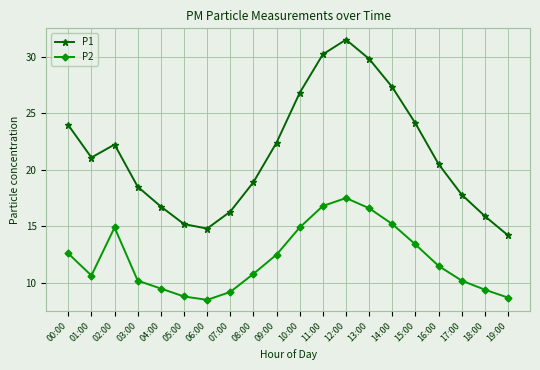

List the series in order of their peak value, lowest first.

P2, P1